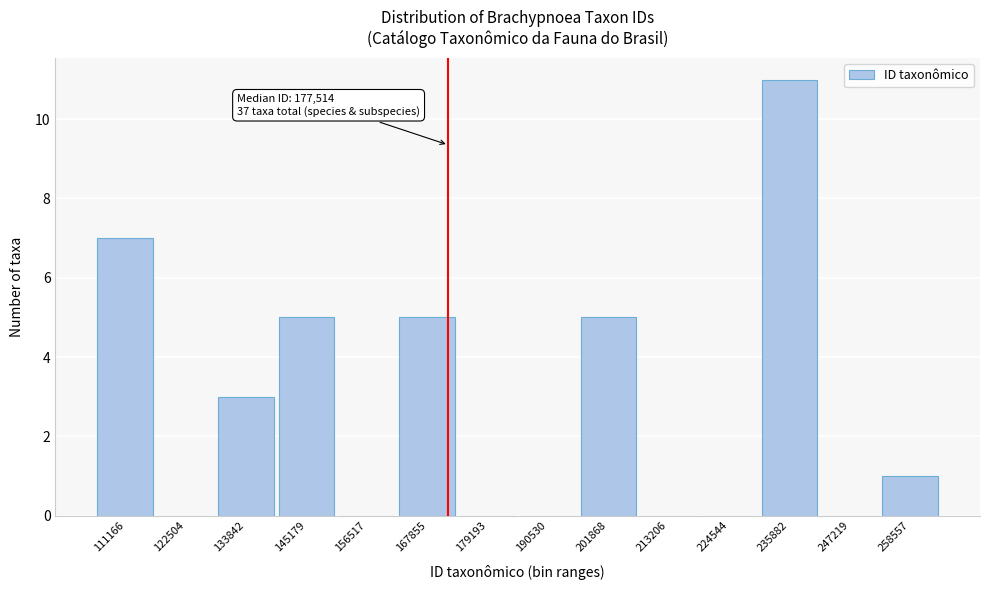

Reading left to right, what are all the values shown in this chart?

111166=7	122504=0	133842=3	145179=5	156517=0	167855=5	179193=0	190530=0	201868=5	213206=0	224544=0	235882=11	247219=0	258557=1